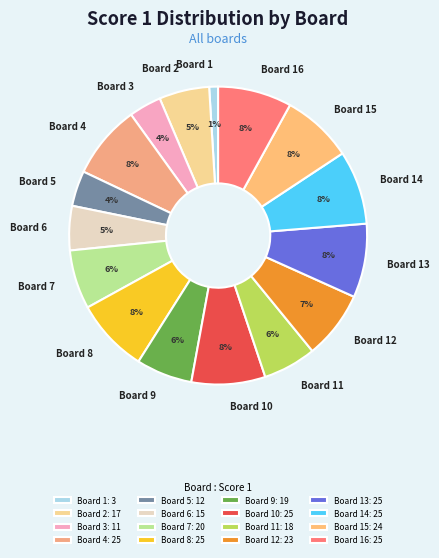

To the nearest percent, what portion does Board 3 represent?

4%